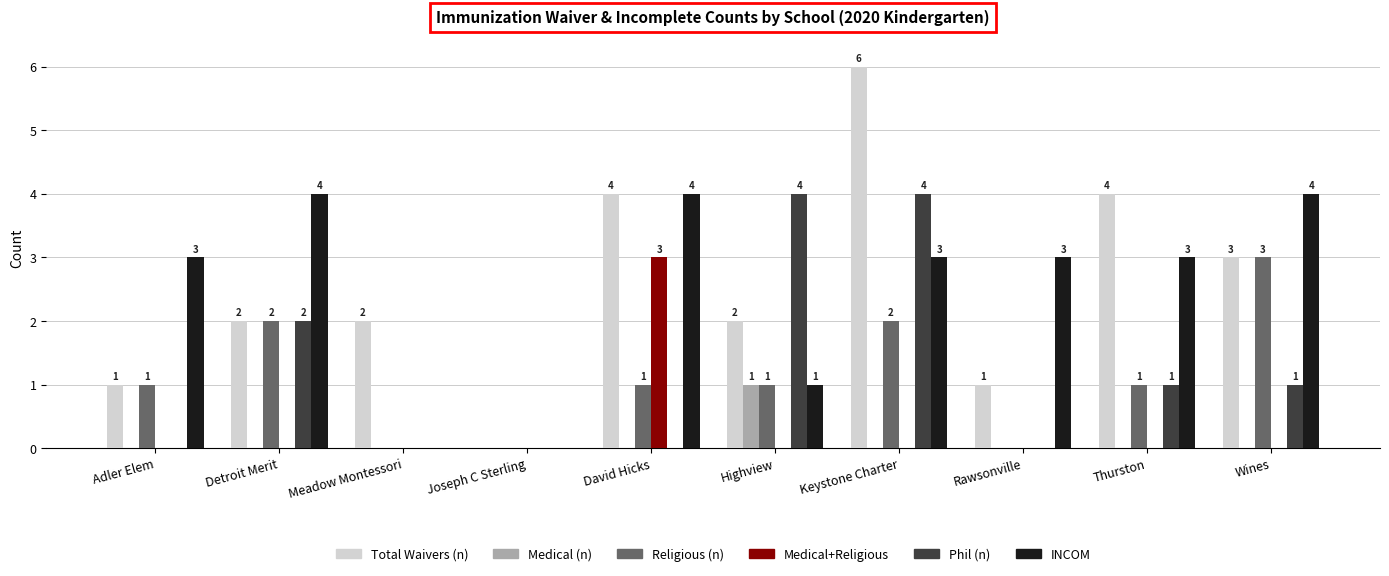

How many distinct data groups are displayed?

6